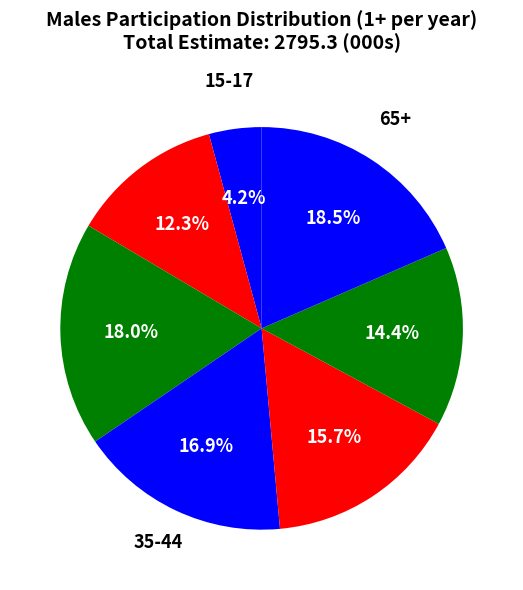

How many slices are in this pie chart?

7